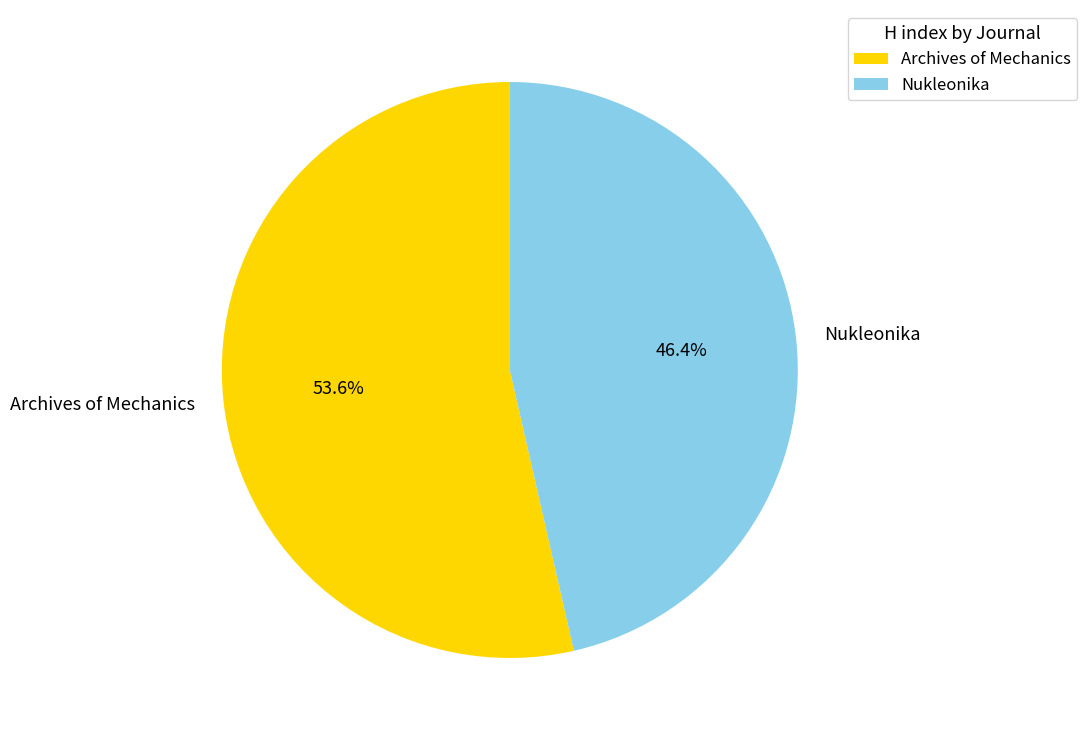

Which category has the smallest portion of the pie?

Nukleonika